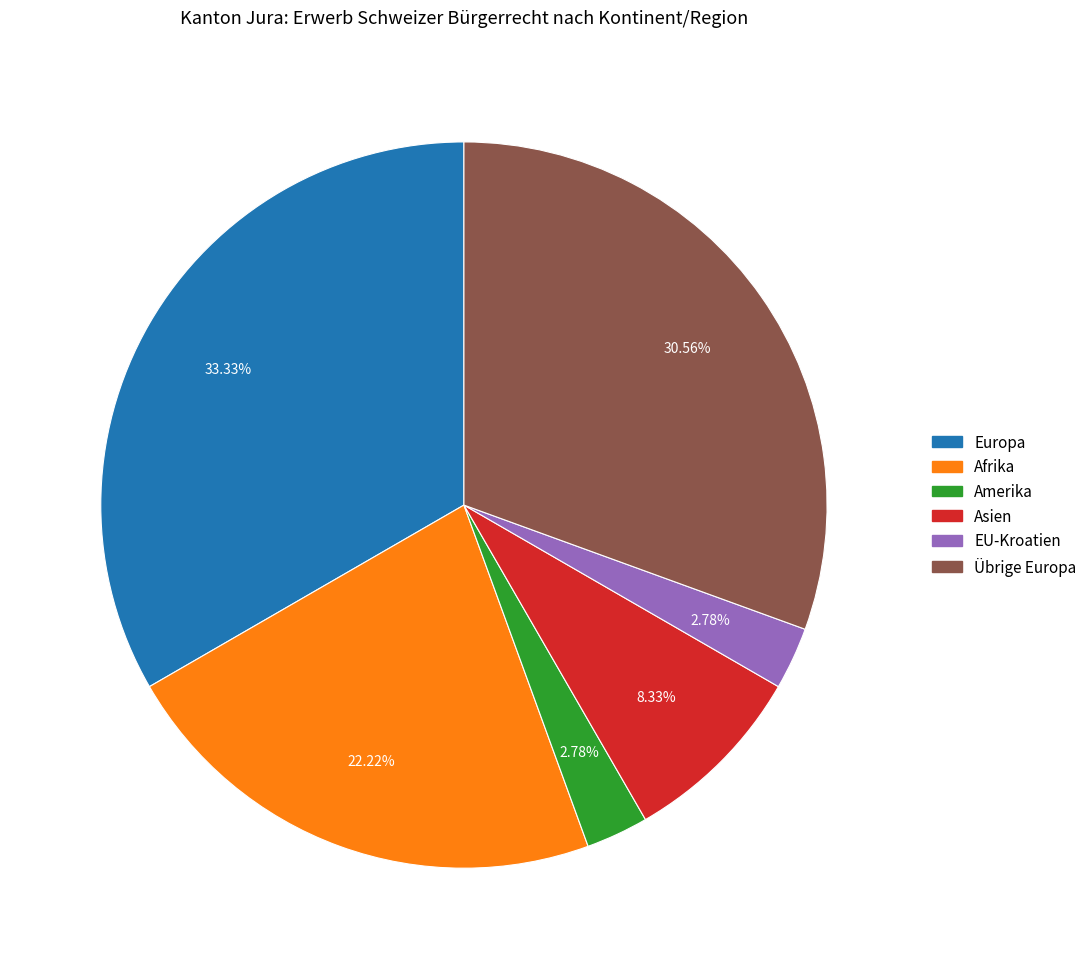

Does any single category account for the majority?

No